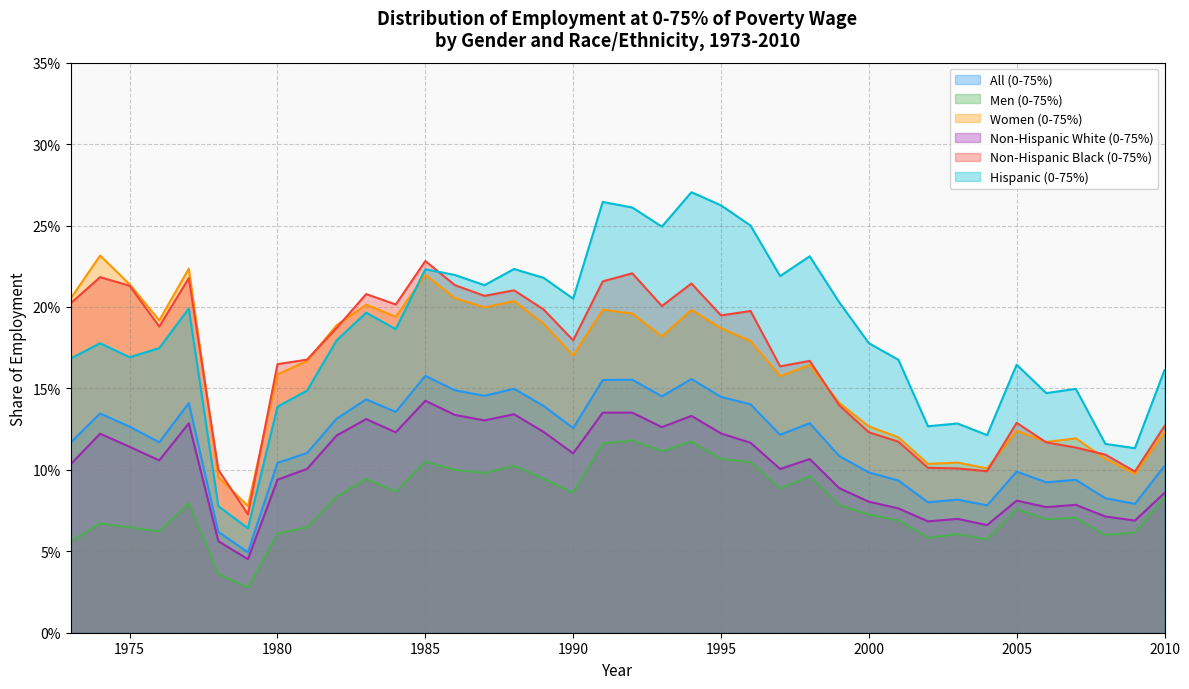

What is the sum of all Non-Hispanic White (0-75%) values?

3.9